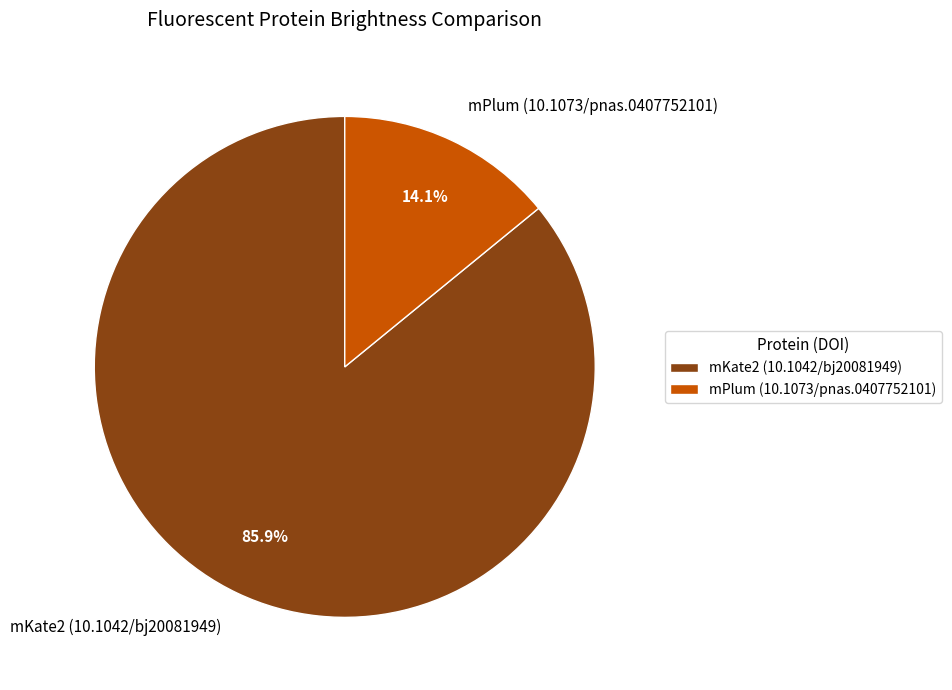

Which slice represents more than half of the pie?

mKate2 (10.1042/bj20081949)